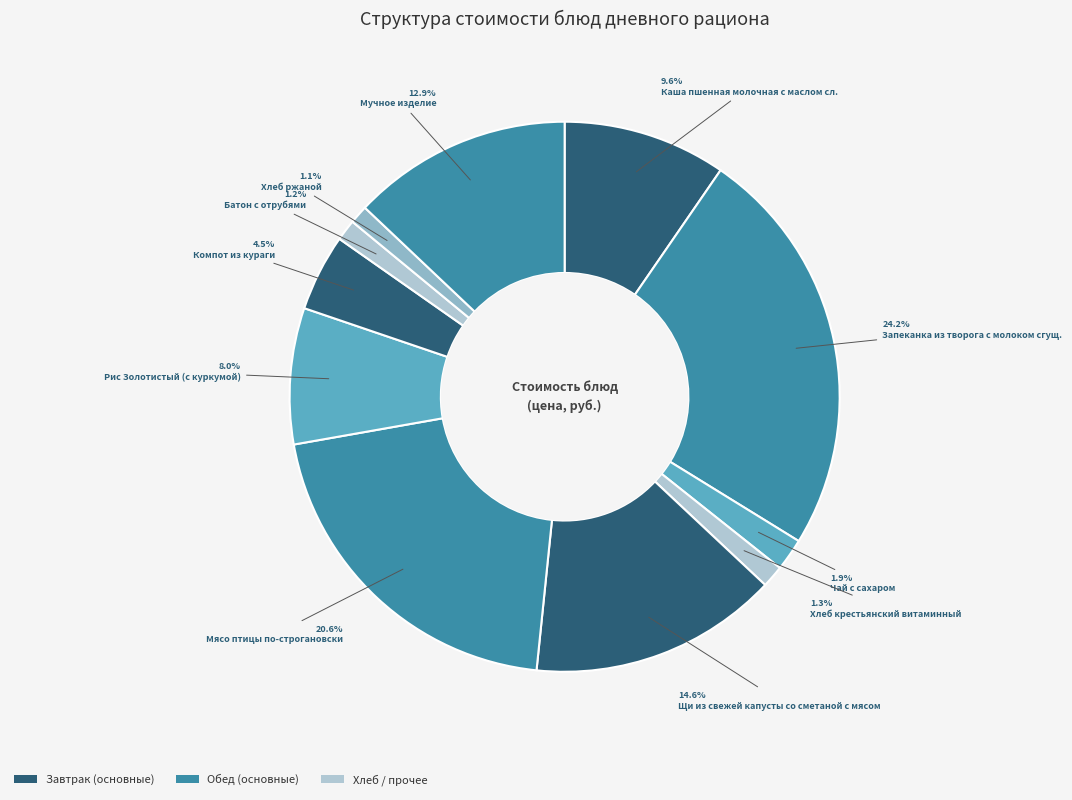

Count the number of slices in the pie.

11